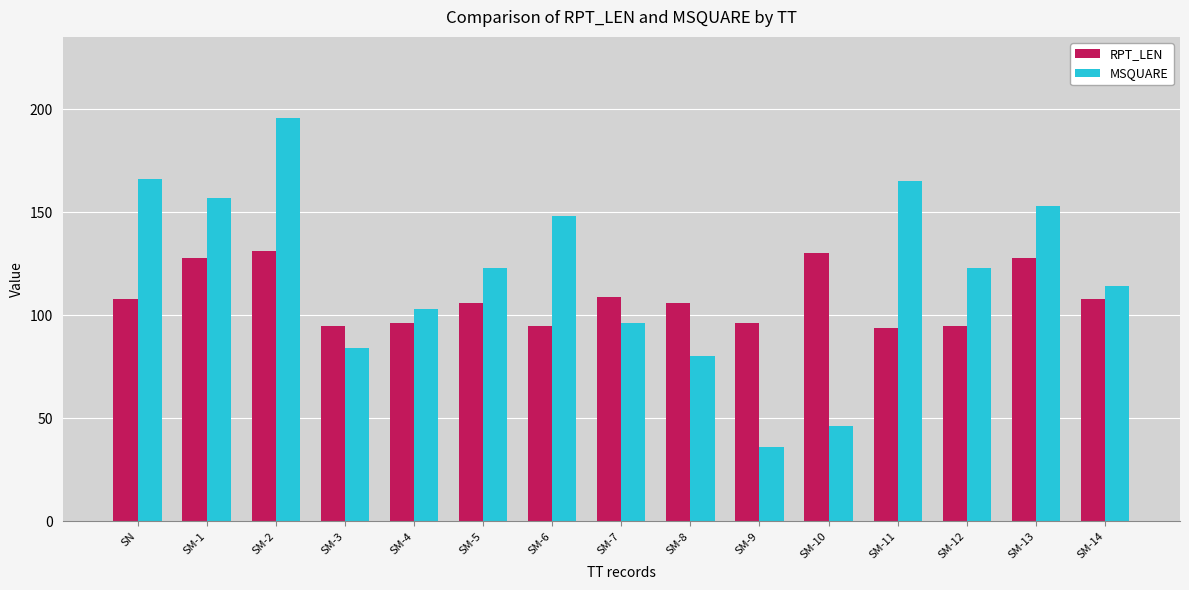

True or false: RPT_LEN has a value of 109 at SM-7.

True